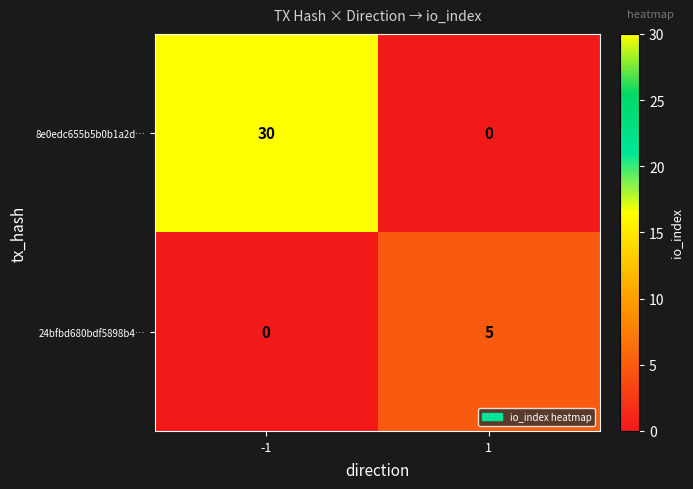

What is the sum of the 8e0edc655b5b0b1a2d… values at -1 and 1?

30